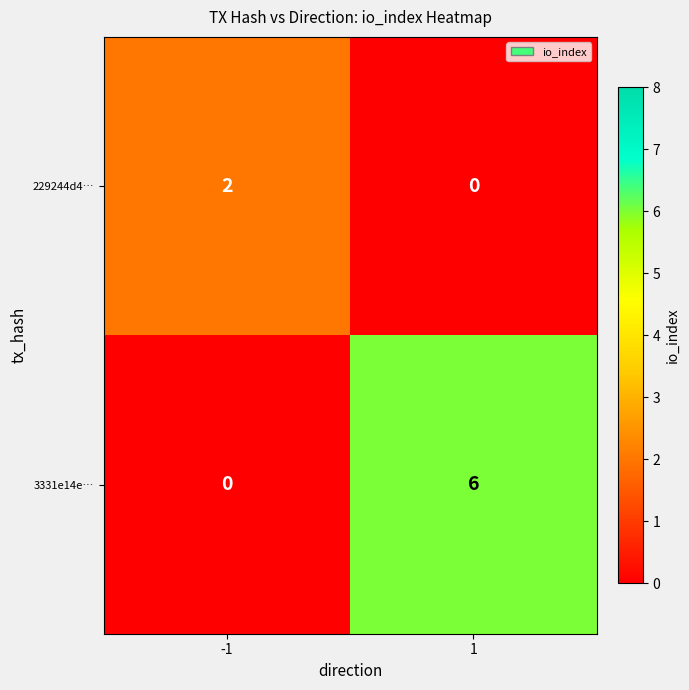

True or false: 3331e14e… has a value of 0 at -1.

True